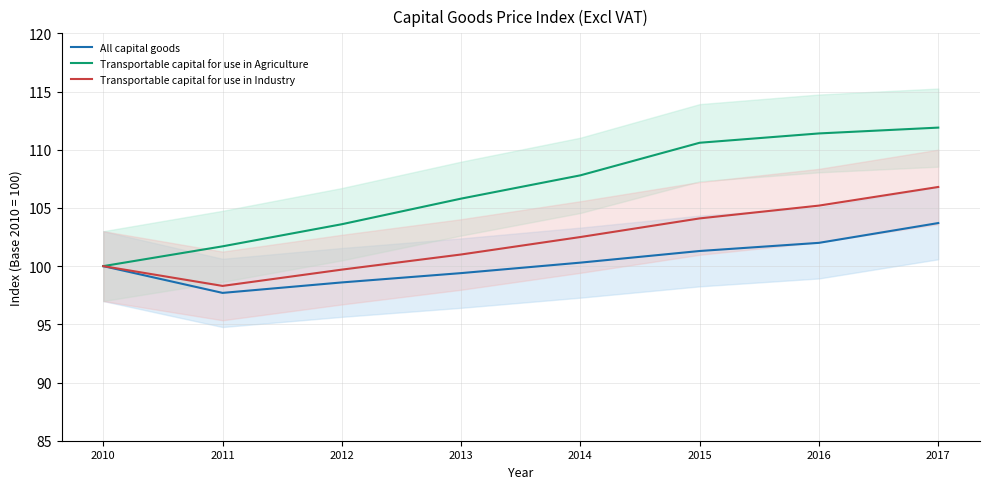

What is the total value across all series at 2013?

306.2